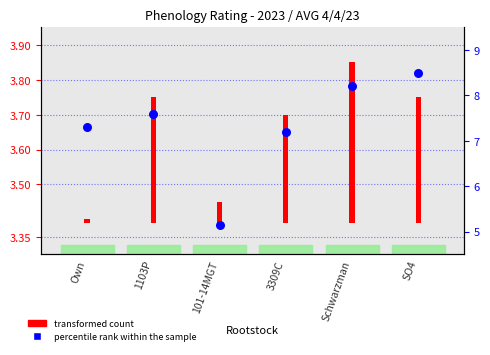

What is the change in value from 1103P to 101-14MGT?

-2.4